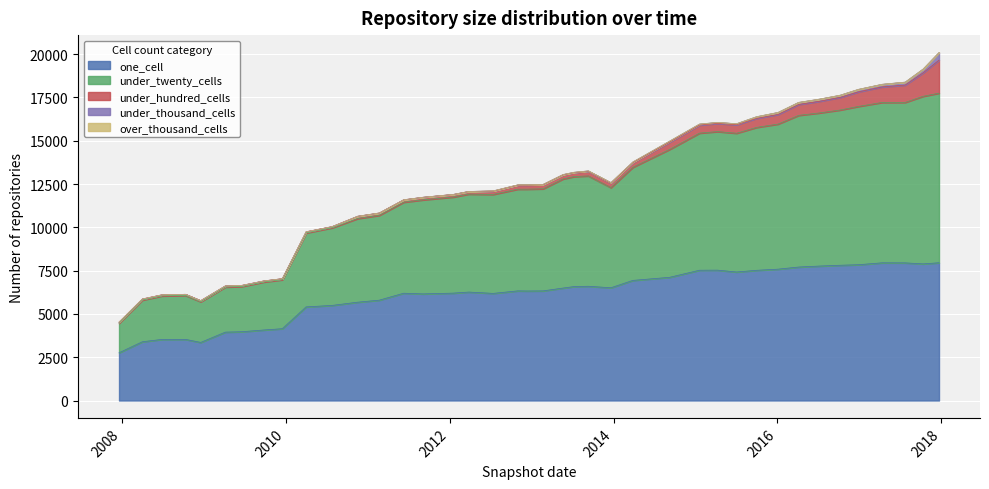

Between 2016-01-04 and 2011-09-05, which is larger?

2016-01-04